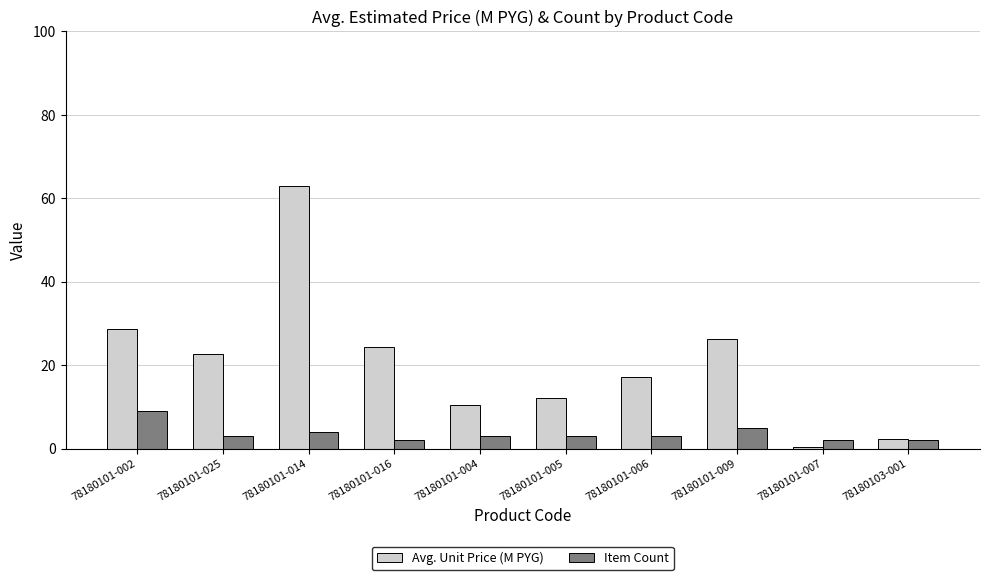

What is the label of the 7th bar from the left?

78180101-006